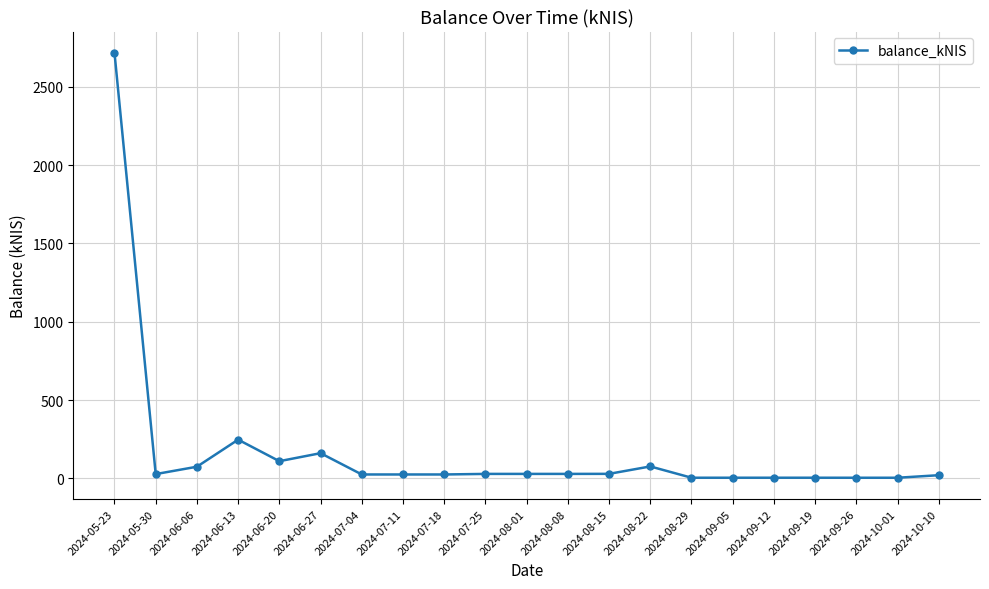

The value at 2024-07-25 is 28.3. True or false?

True